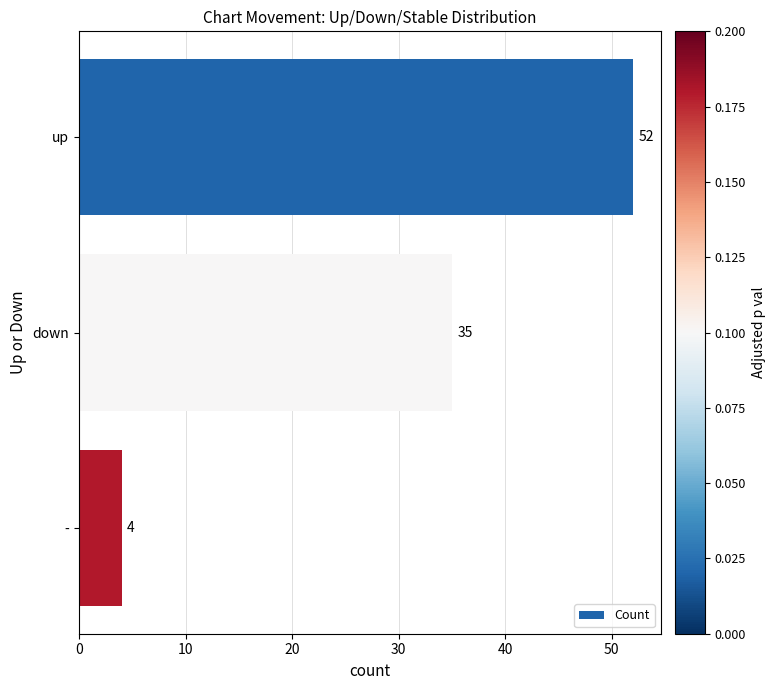

Reading top to bottom, extract all data points from this chart.

52	35	4